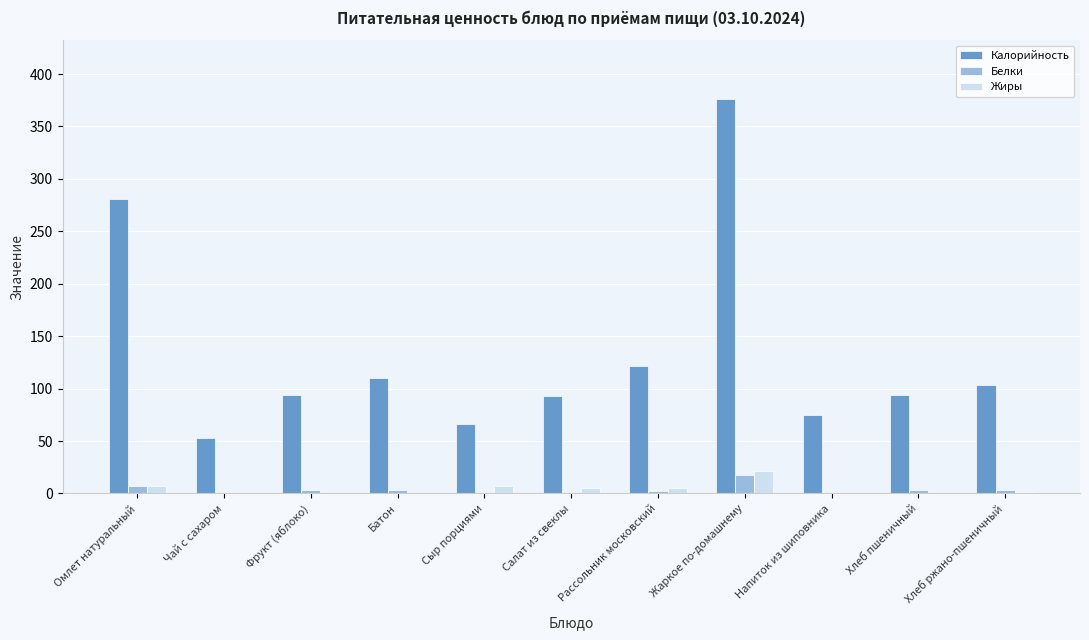

How many categories are shown in the chart?

11